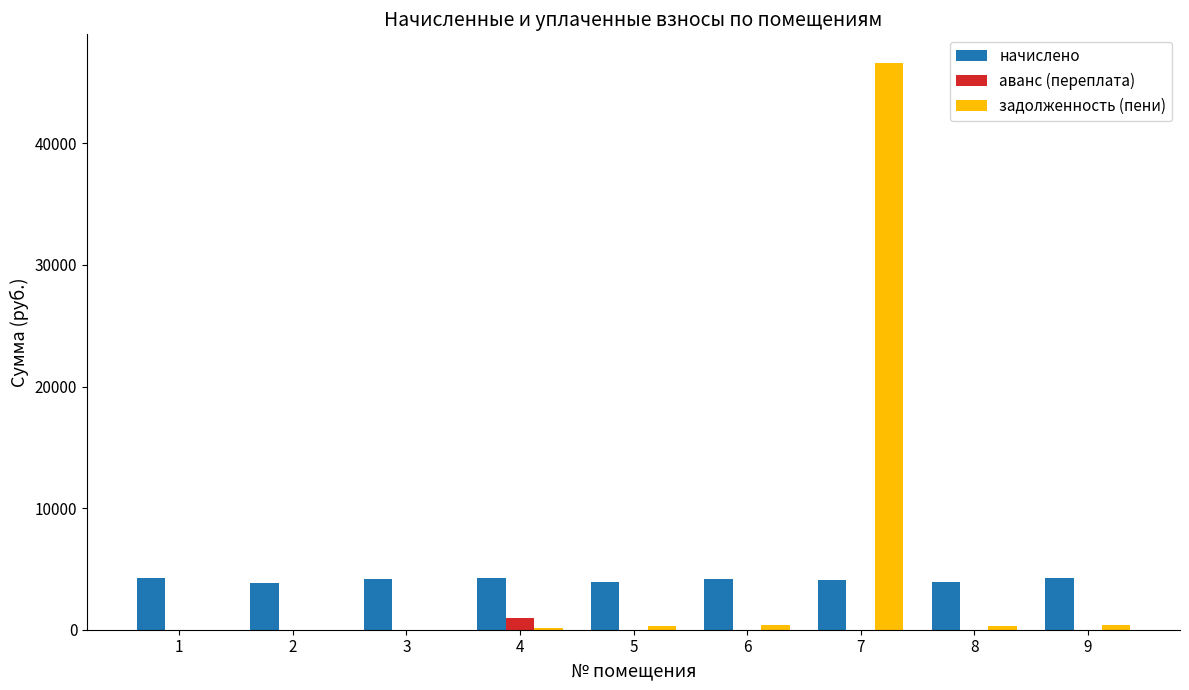

What is the spread (max minus min) of values at 5?

3932.4